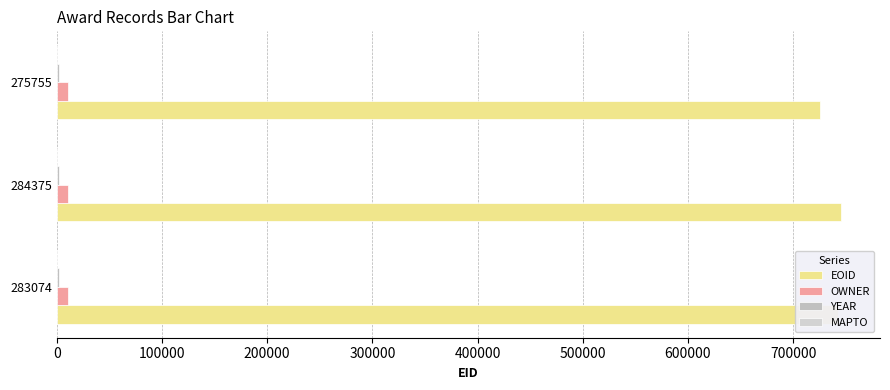

How many data points in OWNER are above 10694?

1